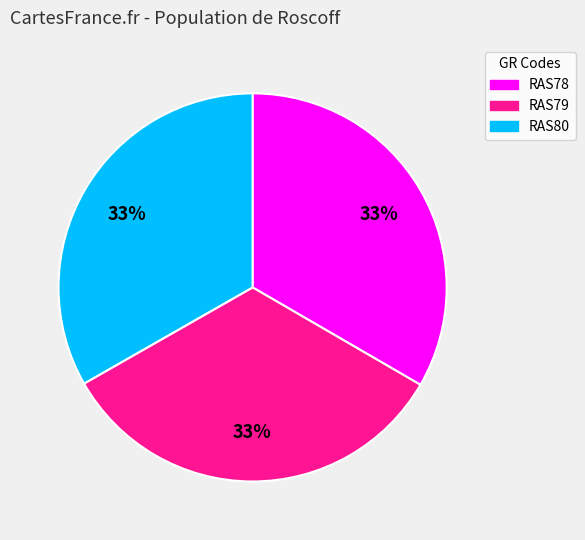

Does any single category account for the majority?

No